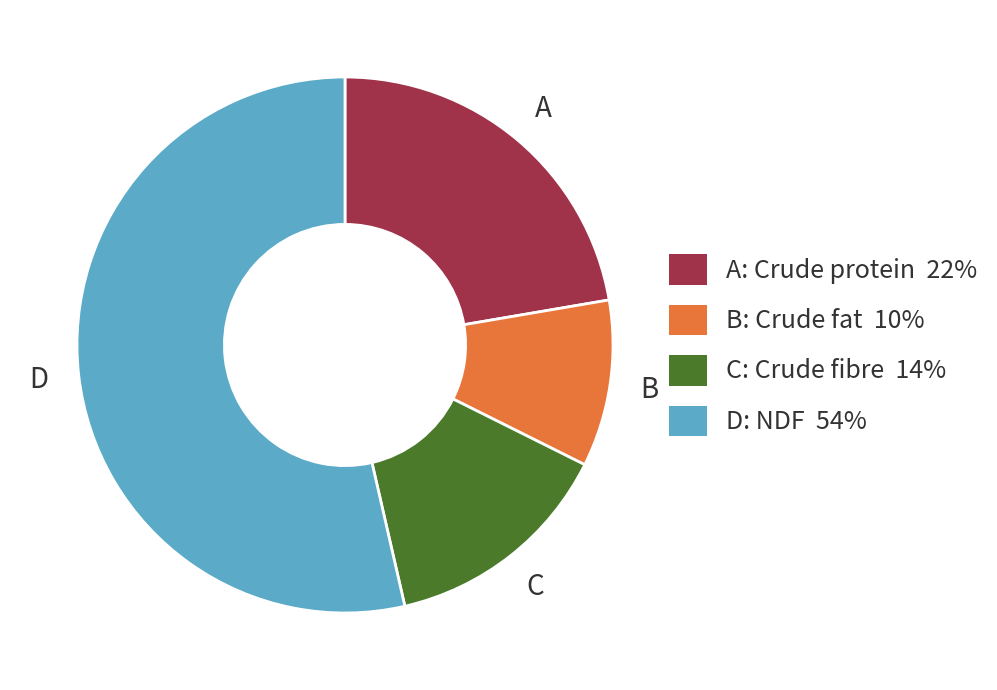

Count the number of slices in the pie.

4